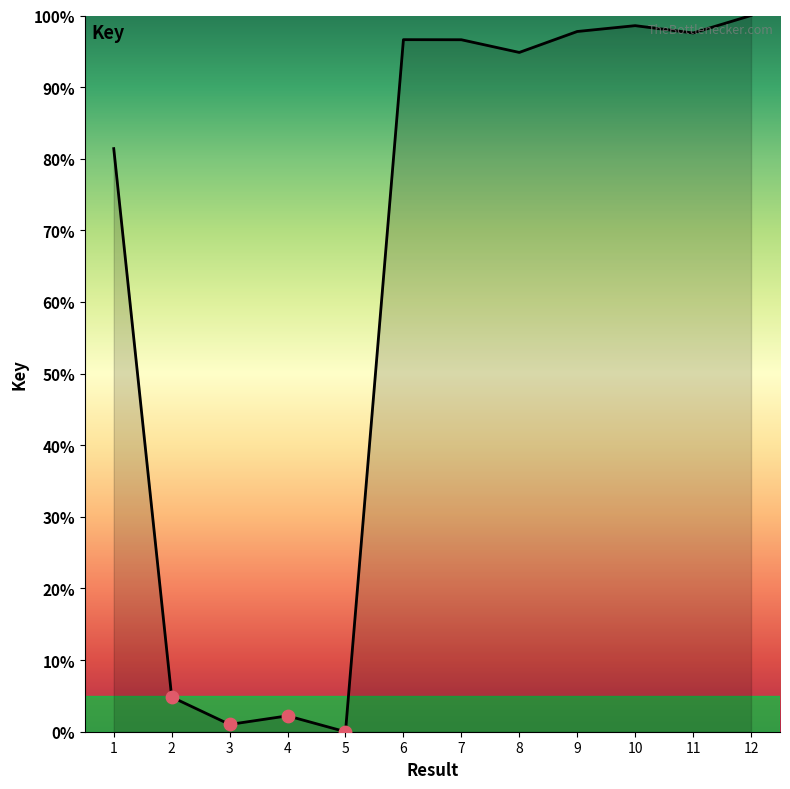

What is the change in value from 6 to 8?

-1.8